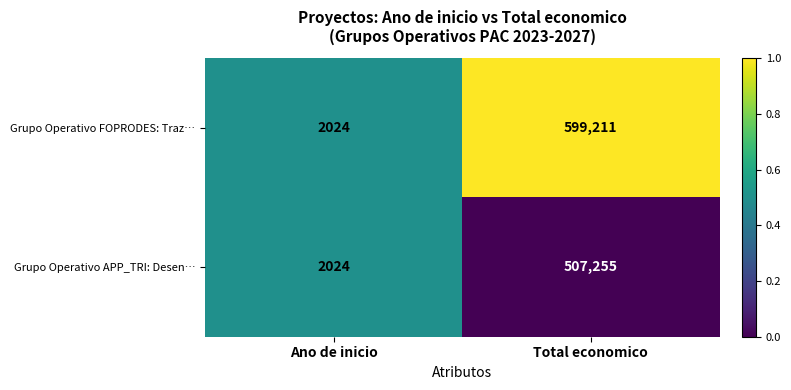

The Grupo Operativo FOPRODES: Traz… series shows 599211 at Total economico. True or false?

True